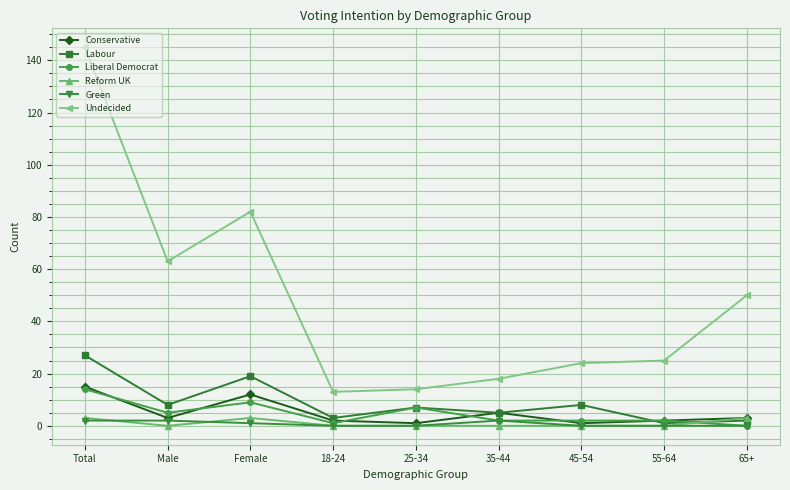

Where does the Undecided series first go above 25?

Total